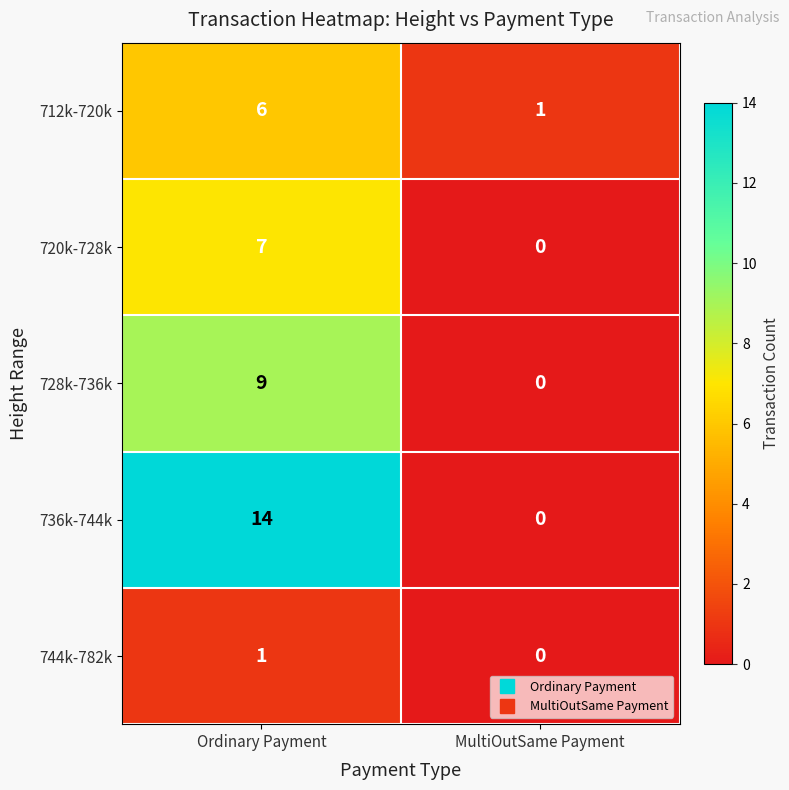

True or false: 744k-782k has a value of 1 at Ordinary Payment.

True